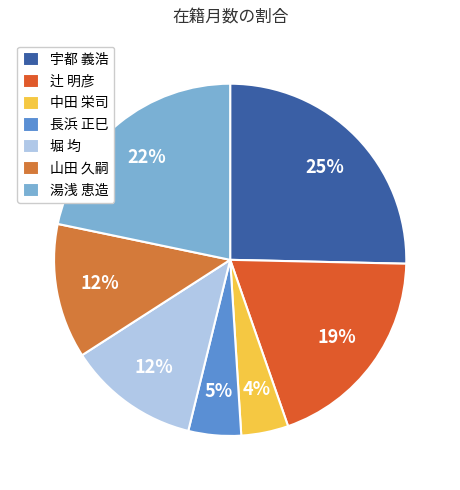

How many segments does this pie chart have?

7